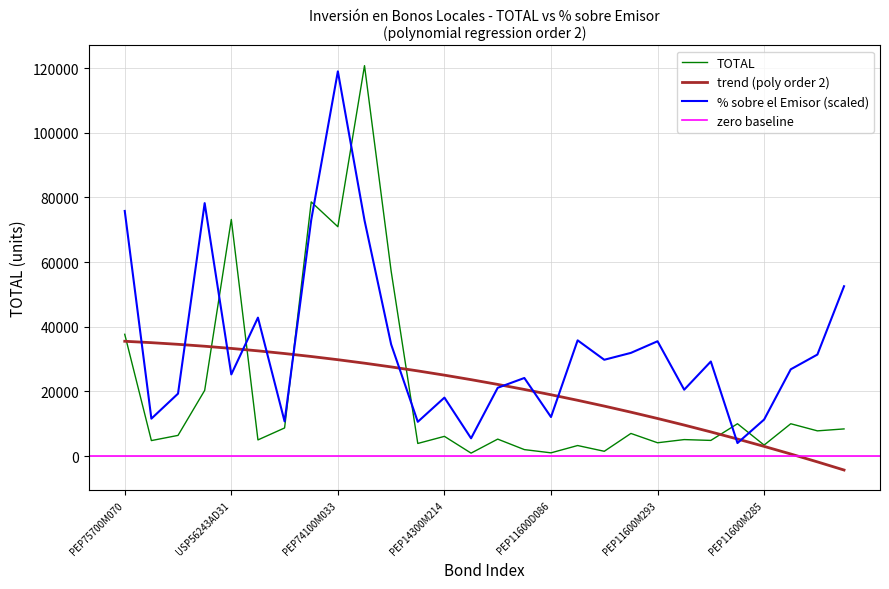

How many categories are shown in the chart?

28